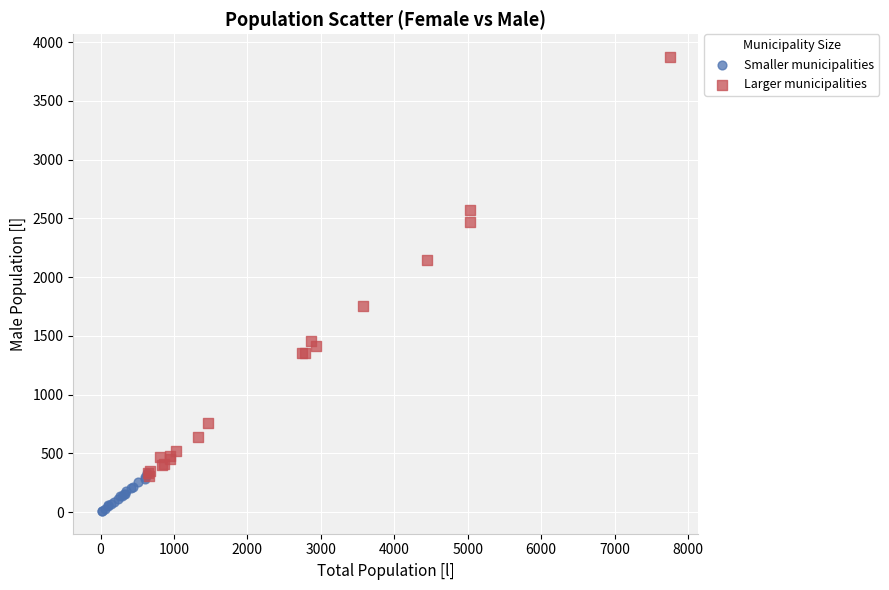

Which series reaches the minimum Y coordinate?

Smaller municipalities